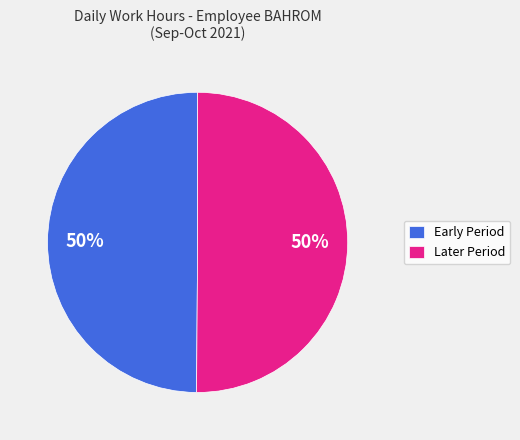

Is it true that Early Period is 36% of the pie?

False